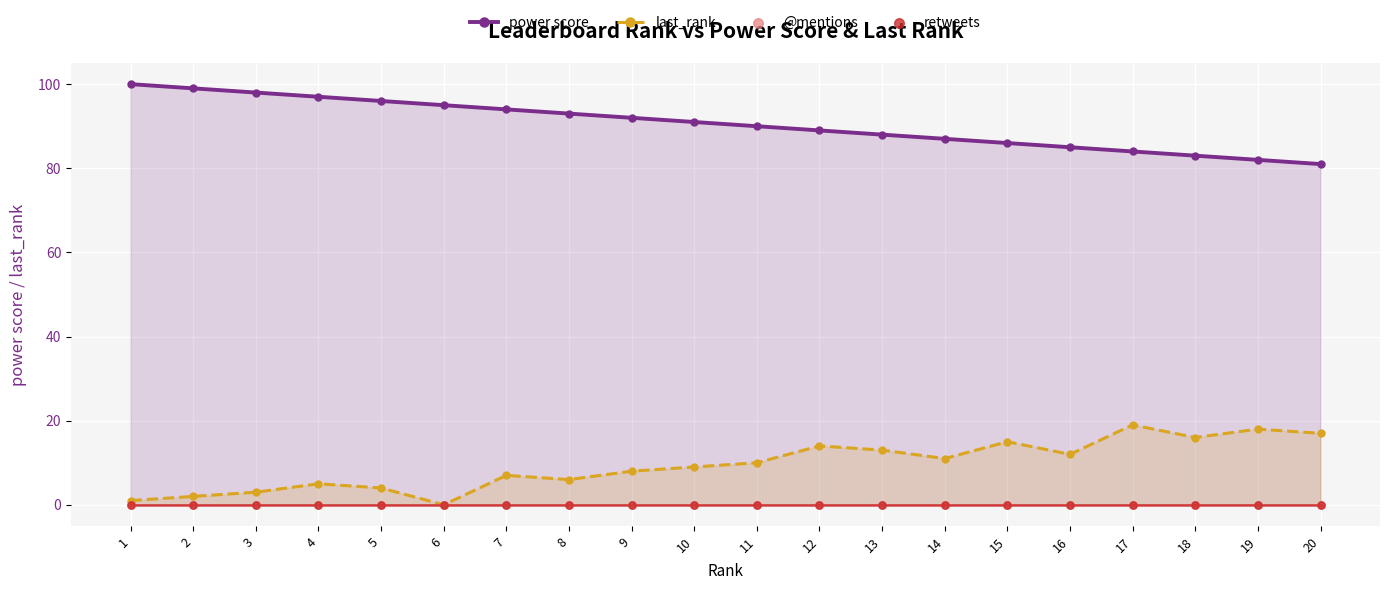

What is the total value across all series at 5?

100